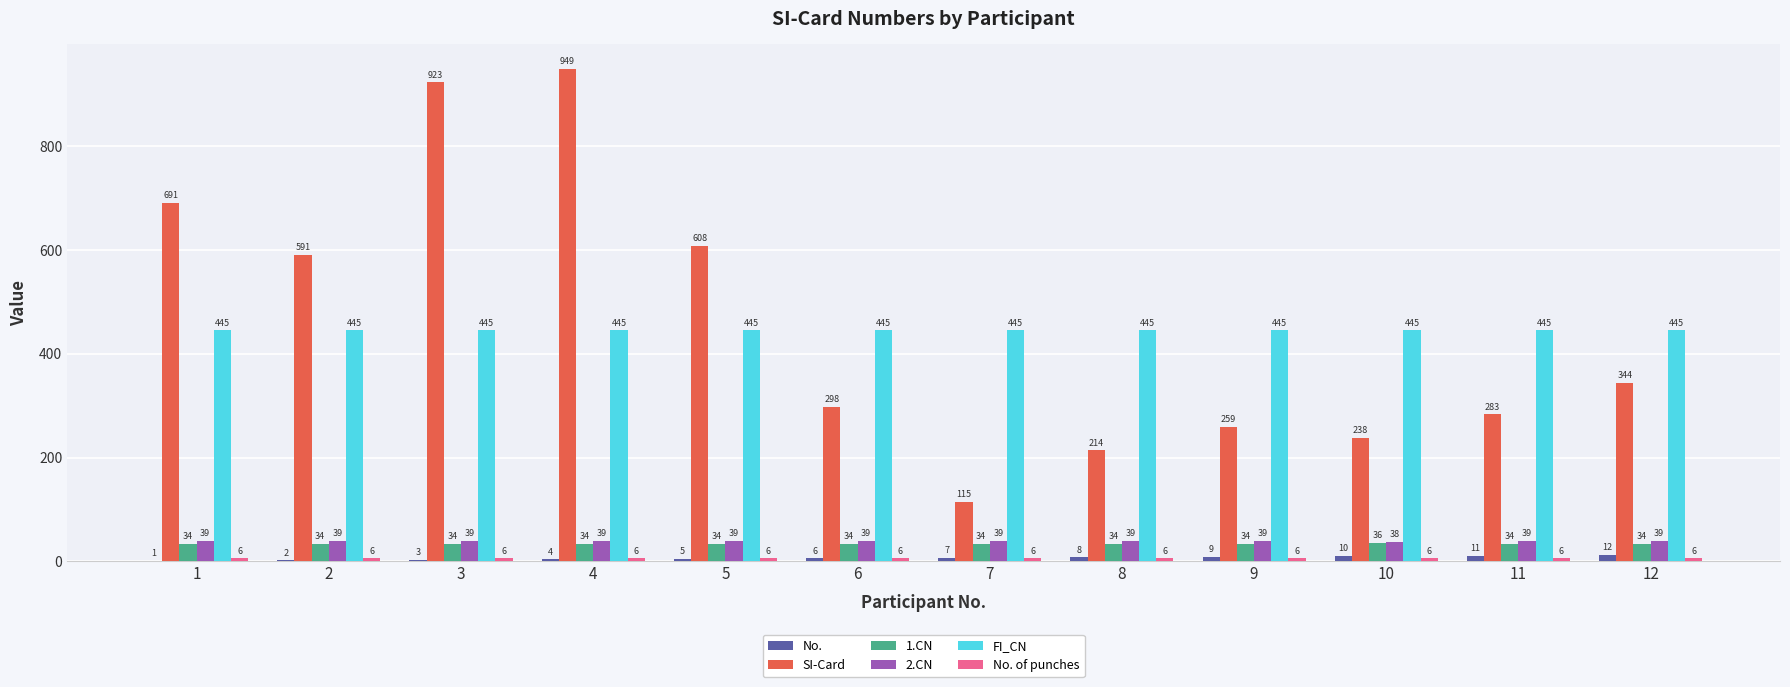

What is the average value of the 1.CN series?

34